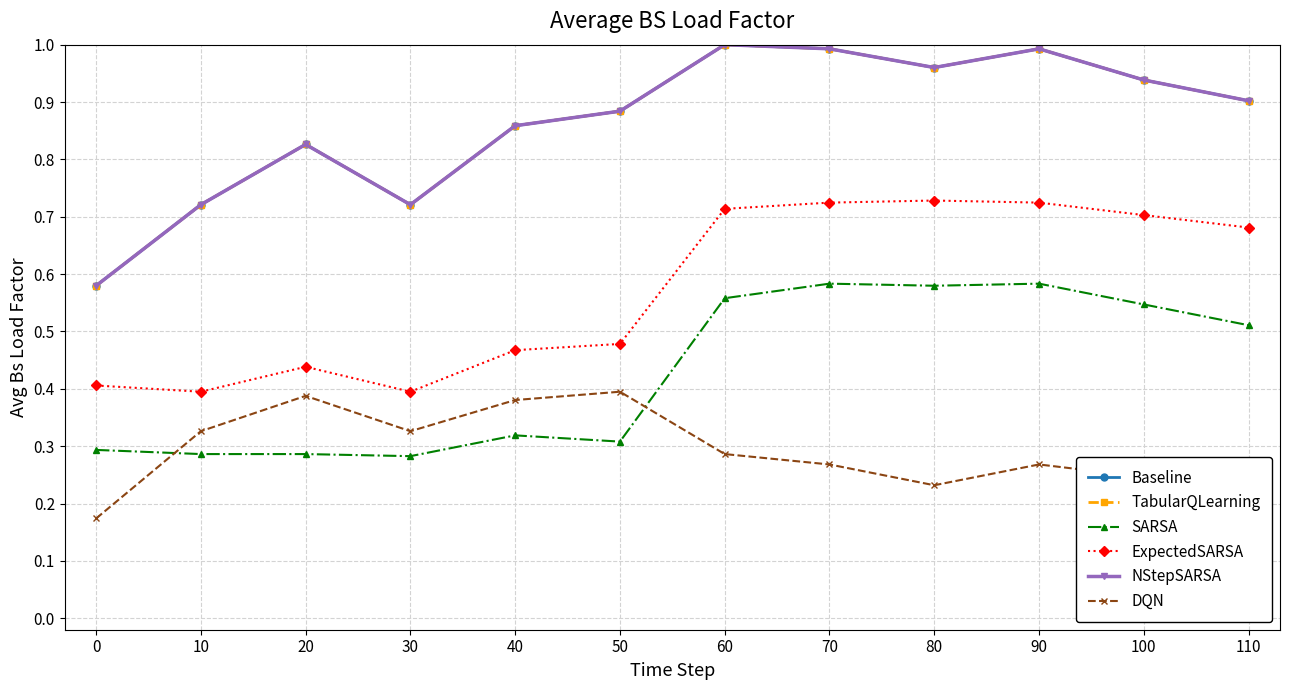

Does the chart have visible grid lines?

Yes